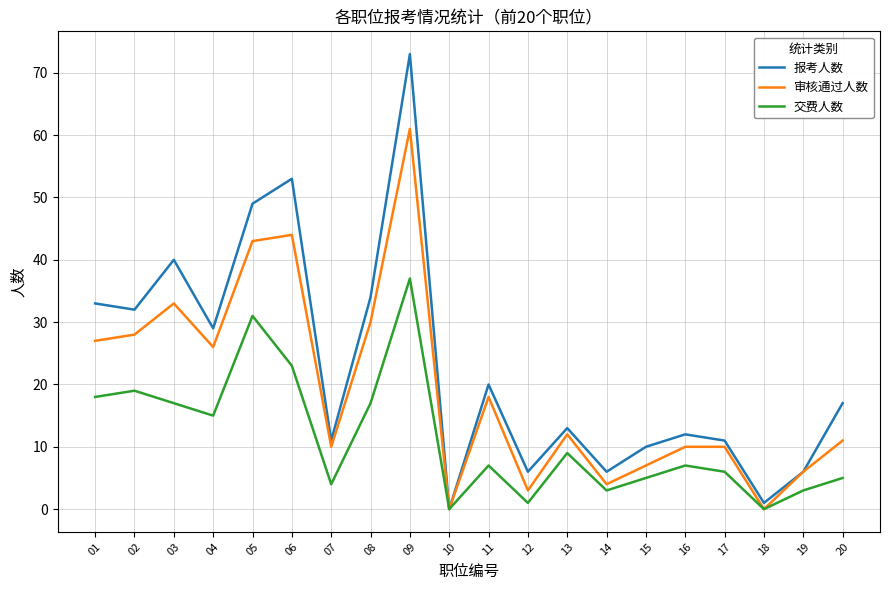

Rank the series by their maximum value, from lowest to highest.

交费人数, 审核通过人数, 报考人数